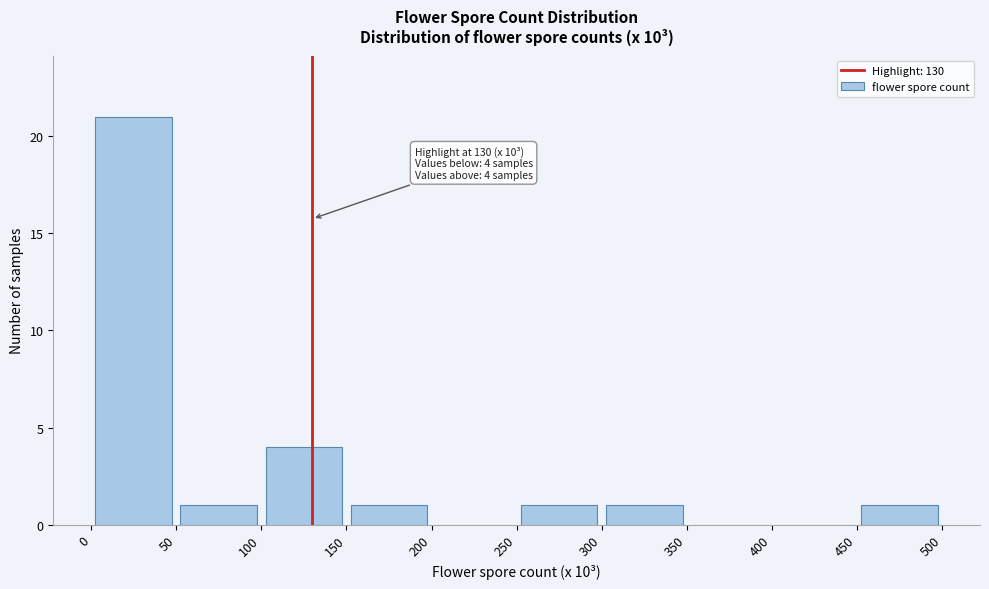

Over which range of the x-axis is the bar tallest?

0 to 50